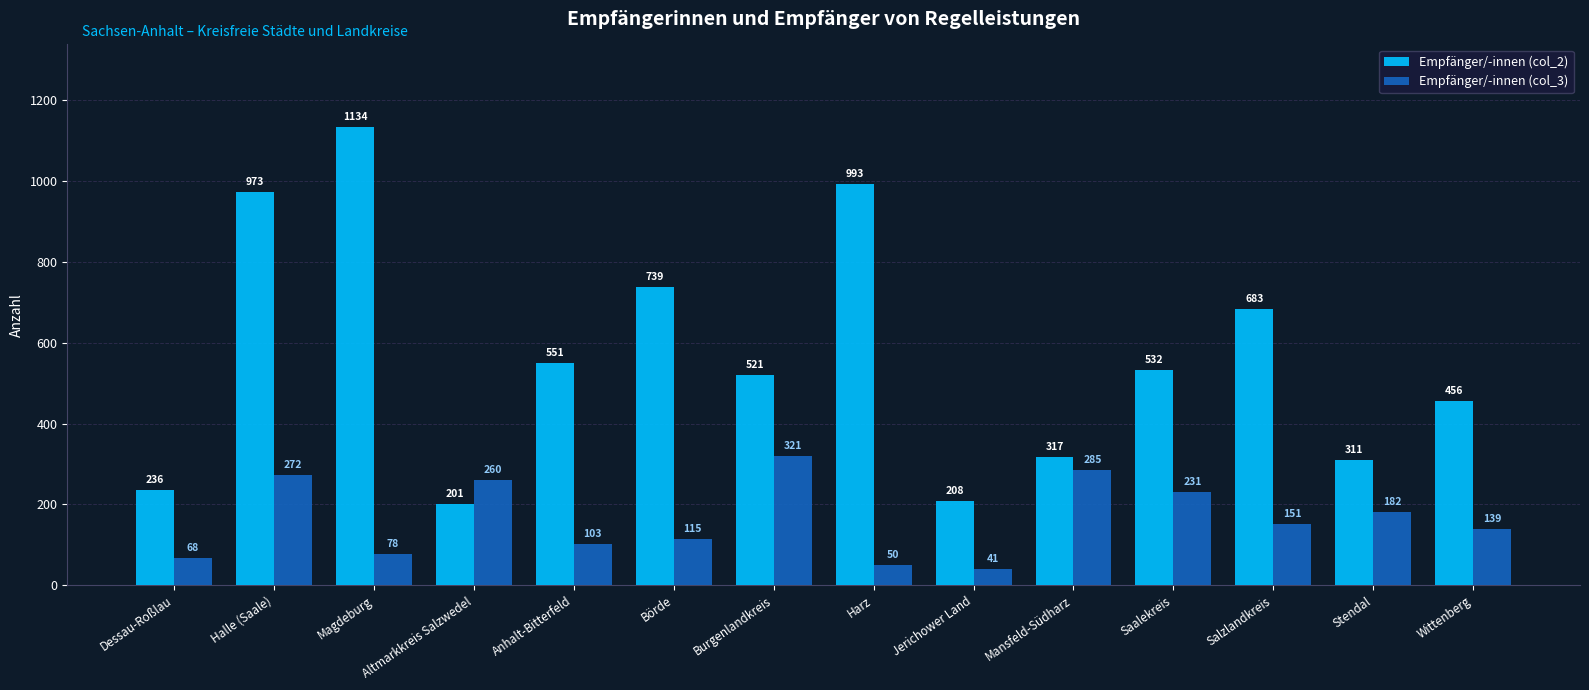

What are all the series names shown in the legend?

Empfänger/-innen (col_2), Empfänger/-innen (col_3)